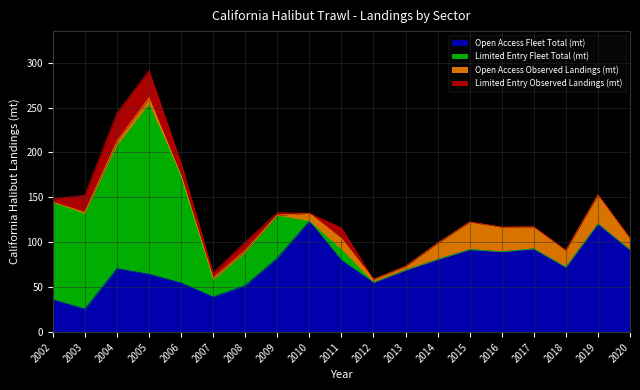

Where is the first local minimum for Limited Entry Observed Landings (mt)?

2007